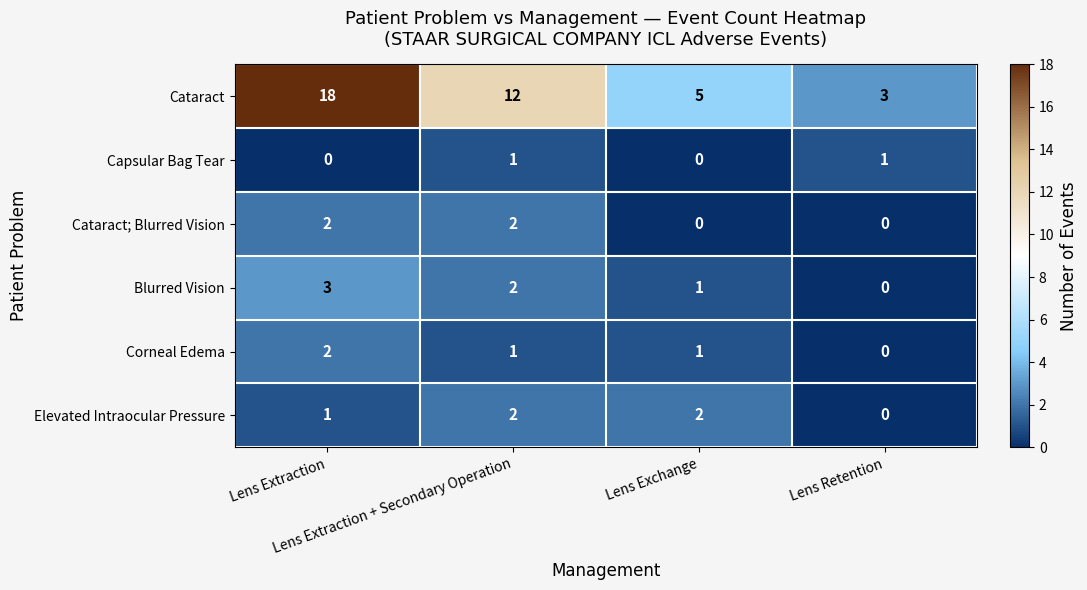

What is the greatest value displayed?

18